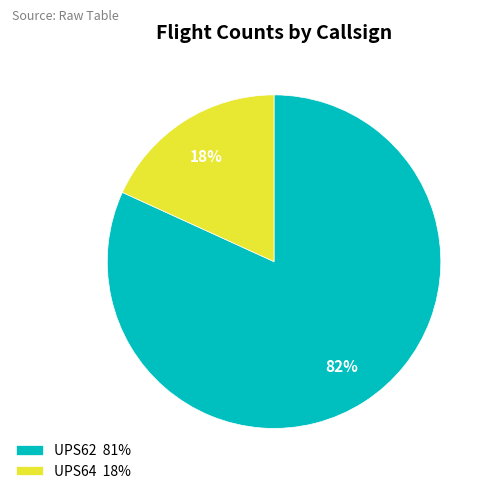

Between UPS64 and UPS62, which is larger?

UPS62